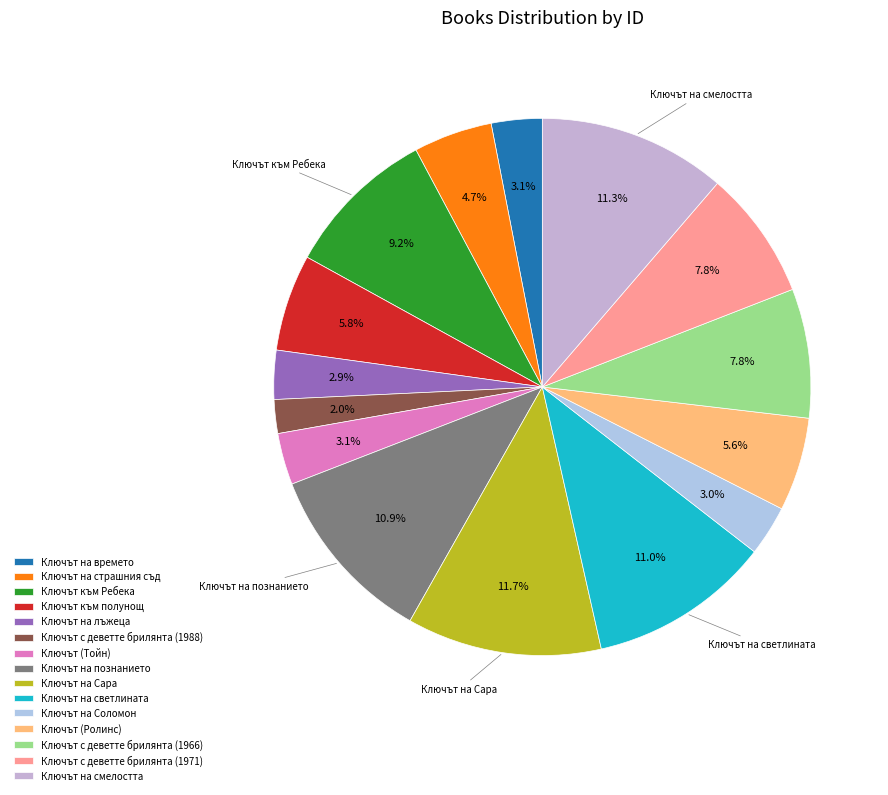

To the nearest percent, what is the difference between the Ключът на страшния съд and Ключът на Соломон slice percentages?

2%